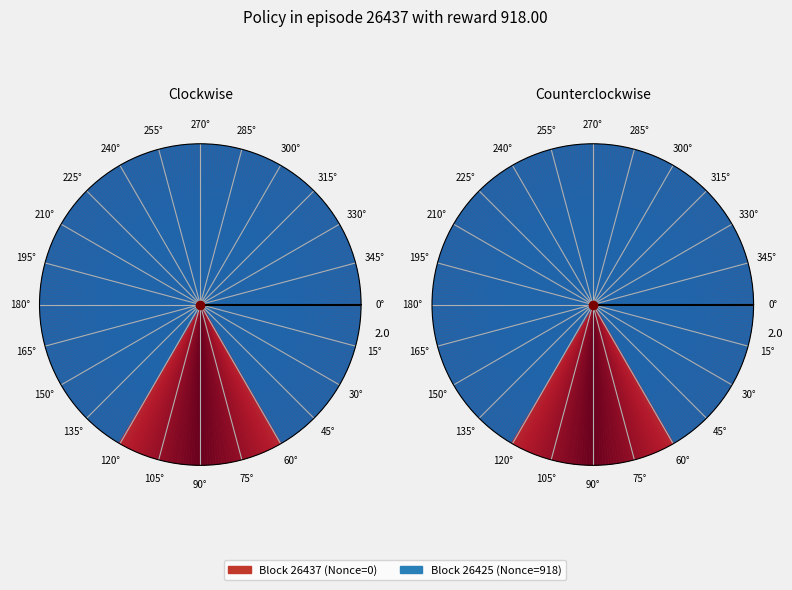

What is the change in value from 26437 to 26425?

+918